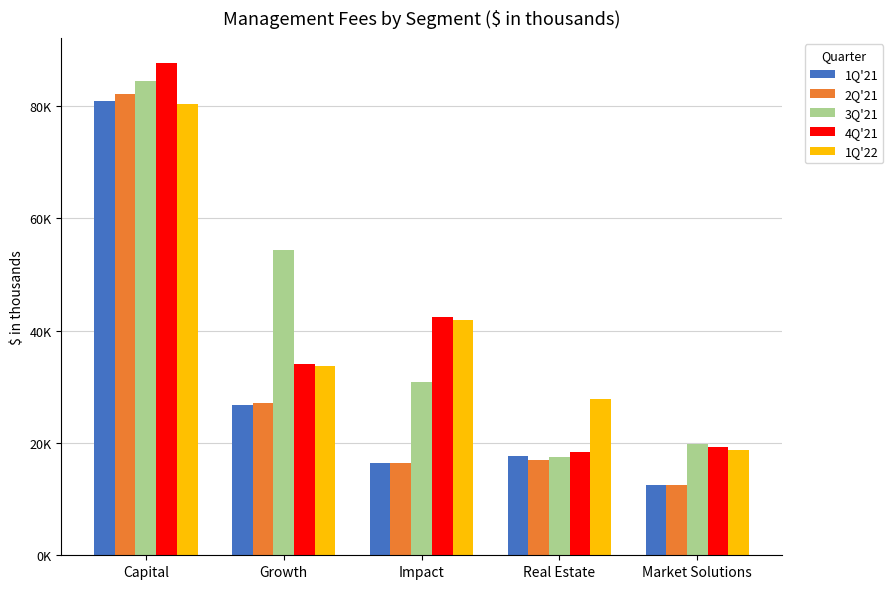

Rank the series by their maximum value, from lowest to highest.

1Q'22, 1Q'21, 2Q'21, 3Q'21, 4Q'21